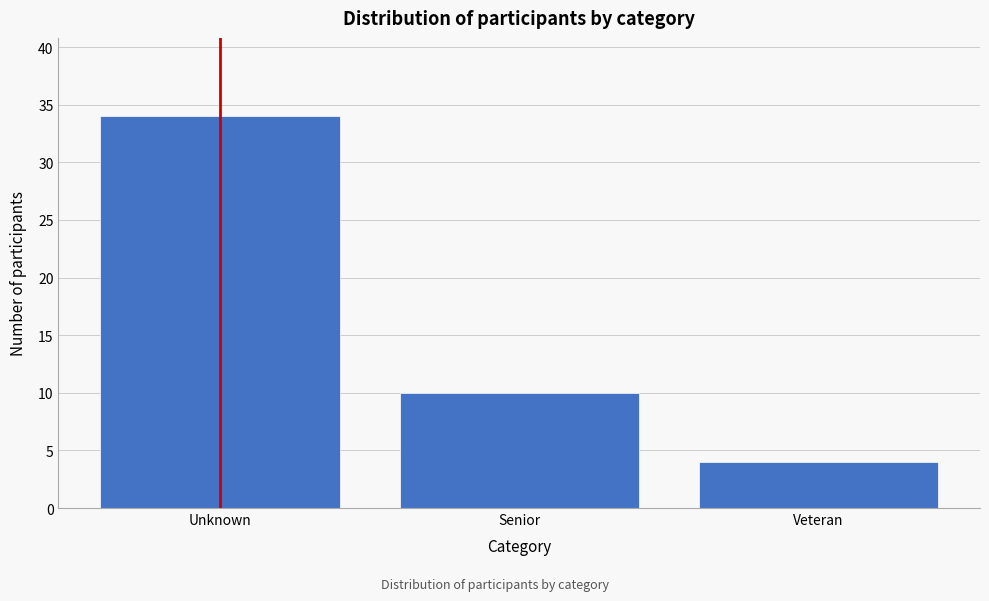

Reading left to right, list all the values displayed in this chart.

34	10	4